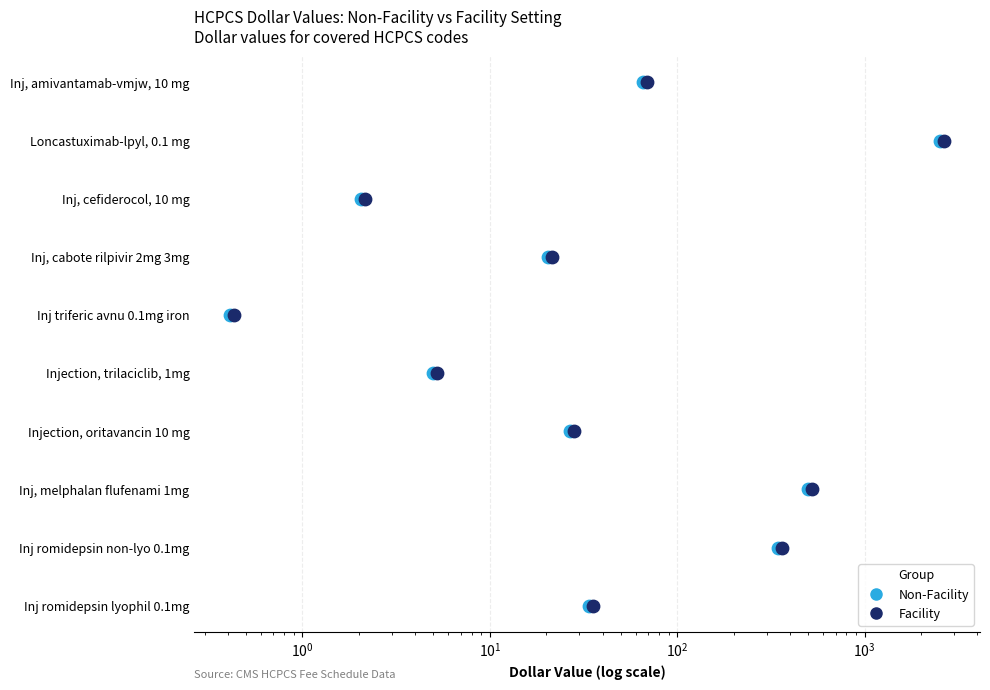

Which series reaches the minimum Y coordinate?

Non-Facility